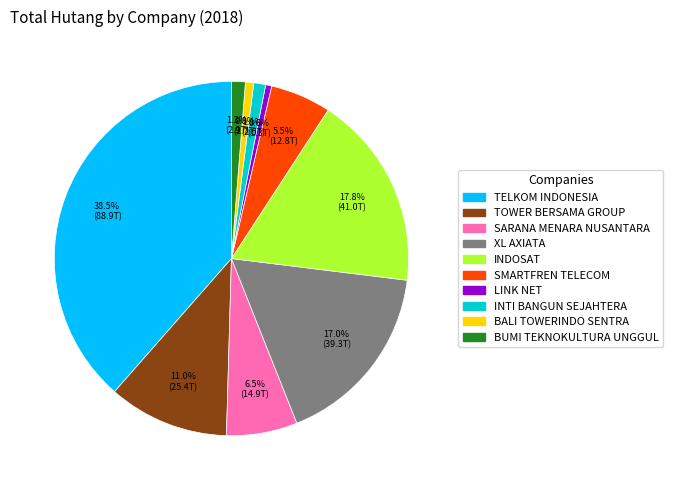

Does any single category account for the majority?

No